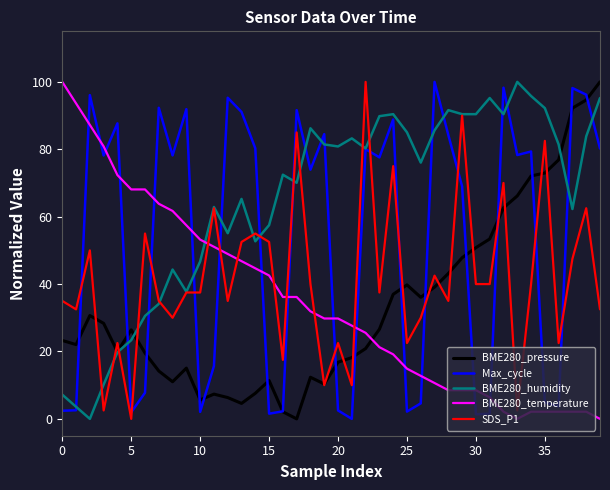

What are all the series names shown in the legend?

BME280_pressure, Max_cycle, BME280_humidity, BME280_temperature, SDS_P1